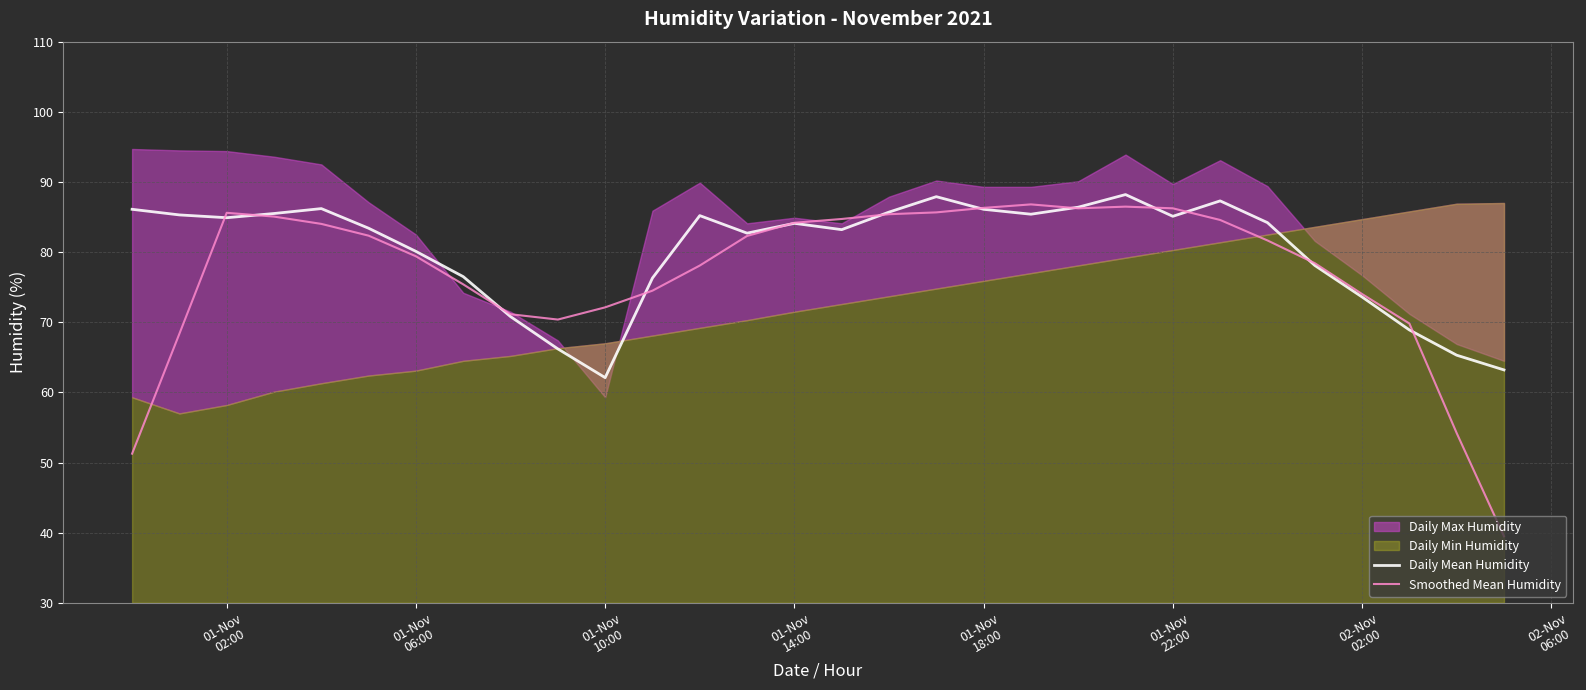

How many data points in Daily Mean Humidity are above 84?

16